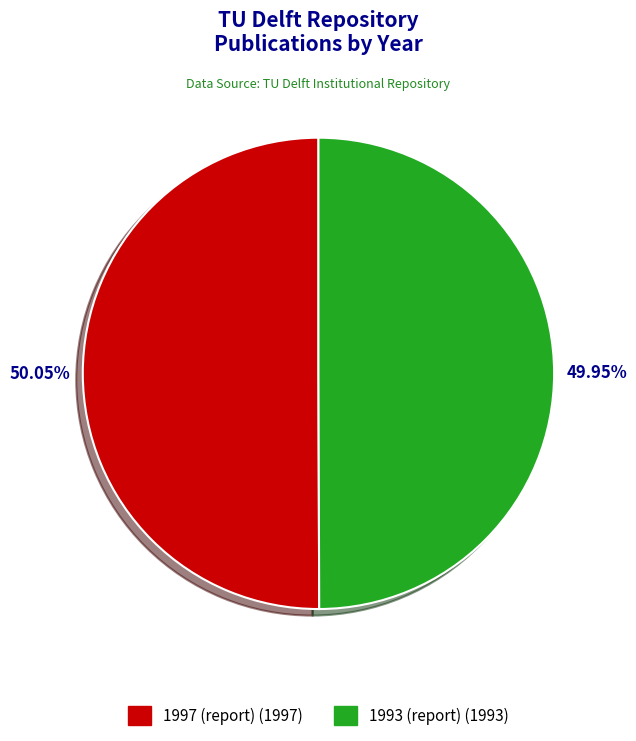

Does any single category account for the majority?

Yes